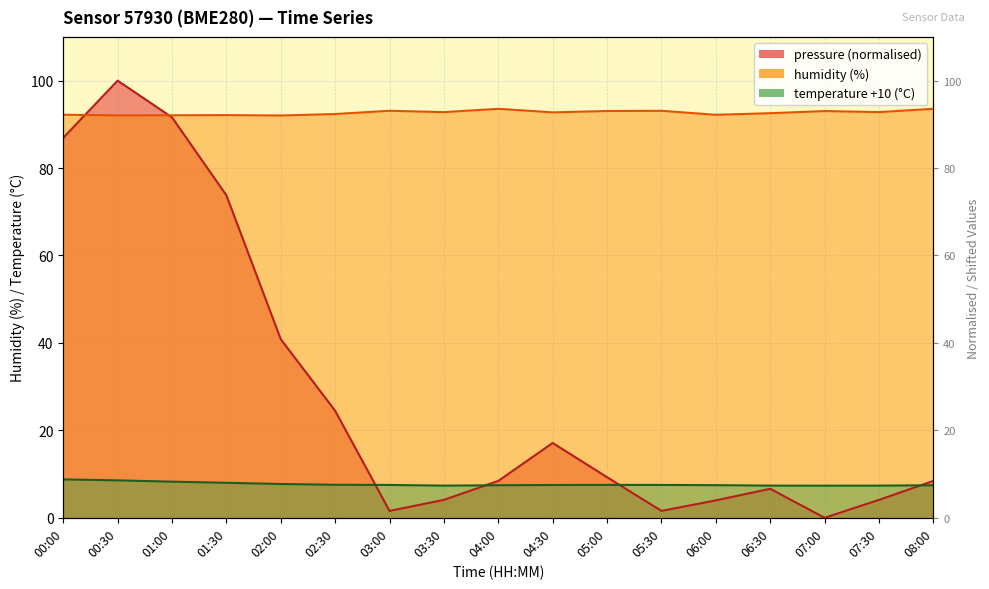

List the series in order of their peak value, highest first.

pressure, humidity, temperature